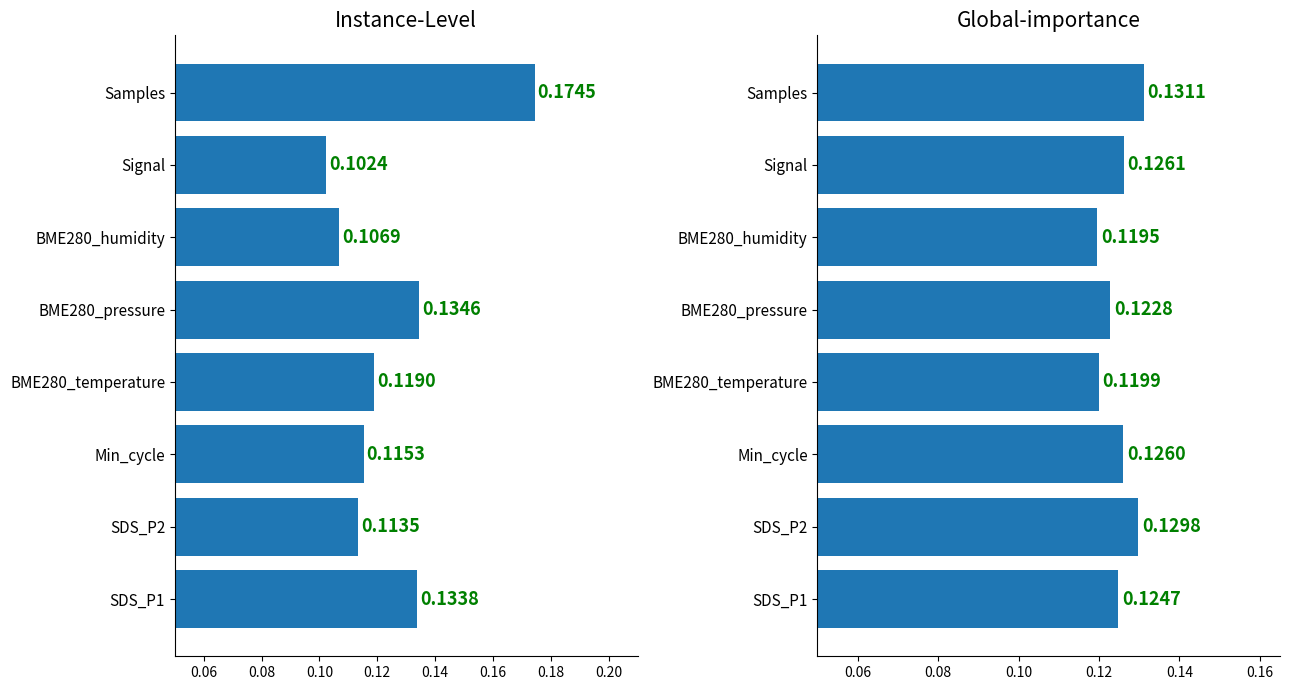

Rank the series by their average value, from highest to lowest.

Instance-Level, Global-importance